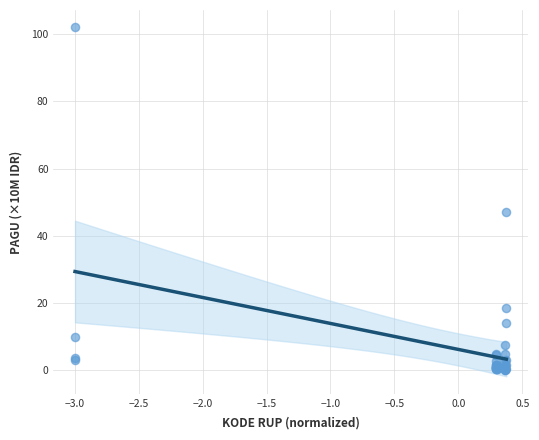

What Y value in the scatter plot is closest to 51?

47.2